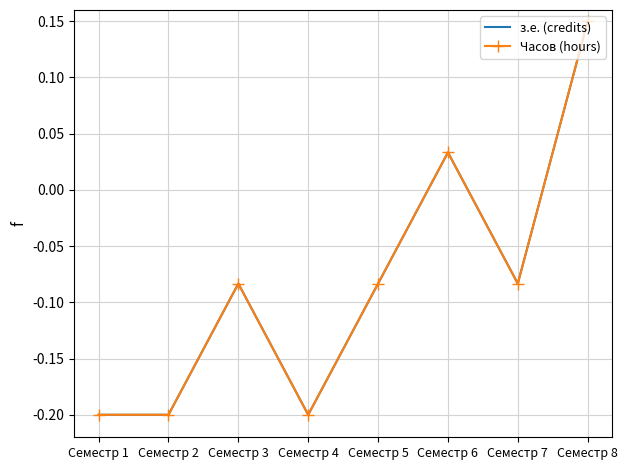

Is it true that Часов (hours) equals 0.0 at Семестр 6?

True